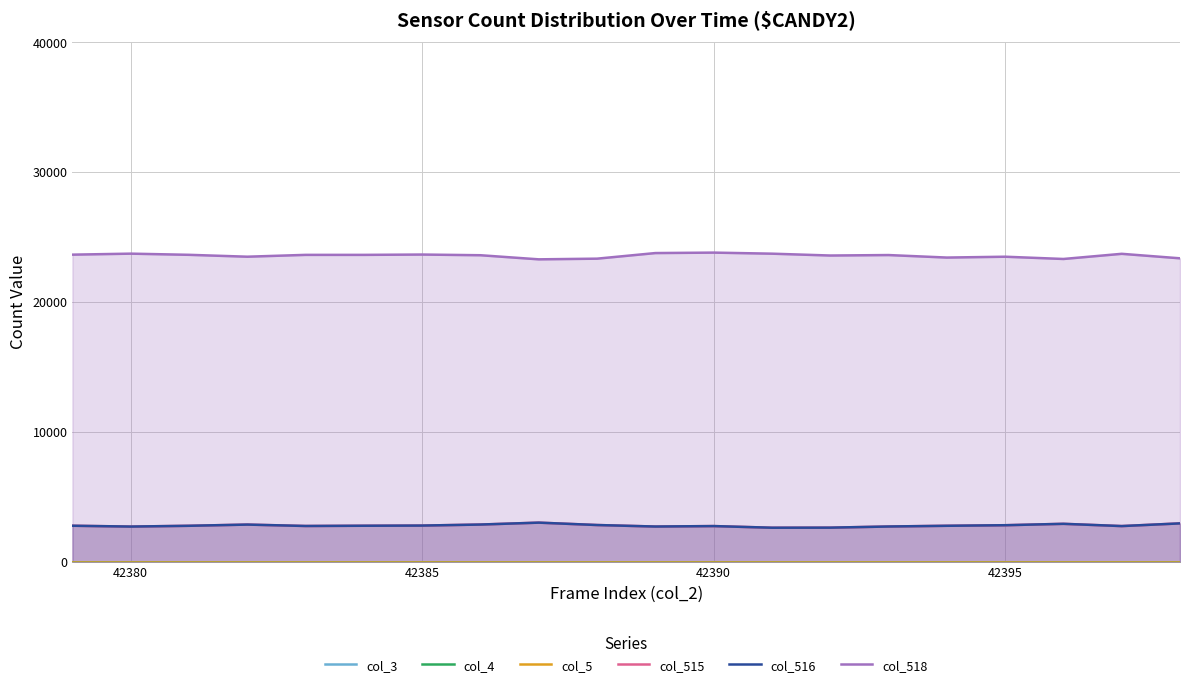

What is the lowest value of the col_516 series?

2602